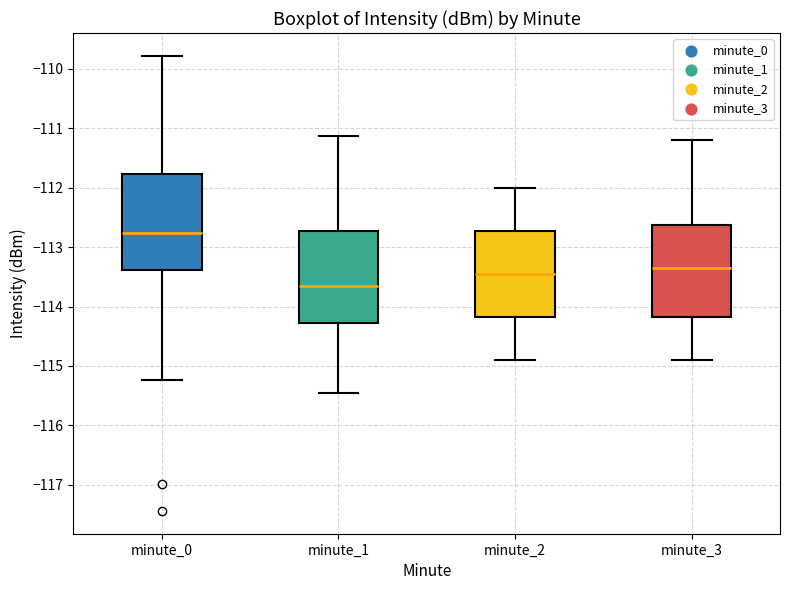

Reading left to right, transcribe this box plot: for each box, give where its median line is, the range the box spans, and where its two whiskers end, as read against the y-axis. The values are not printed on the chart, so give them approximately, as read against the axis.

minute_0: median -112.8, box -113.4 to -111.8, whiskers -115.2 to -109.8
minute_1: median -113.6, box -114.3 to -112.7, whiskers -115.5 to -111.1
minute_2: median -113.4, box -114.2 to -112.7, whiskers -114.9 to -112.0
minute_3: median -113.3, box -114.2 to -112.6, whiskers -114.9 to -111.2